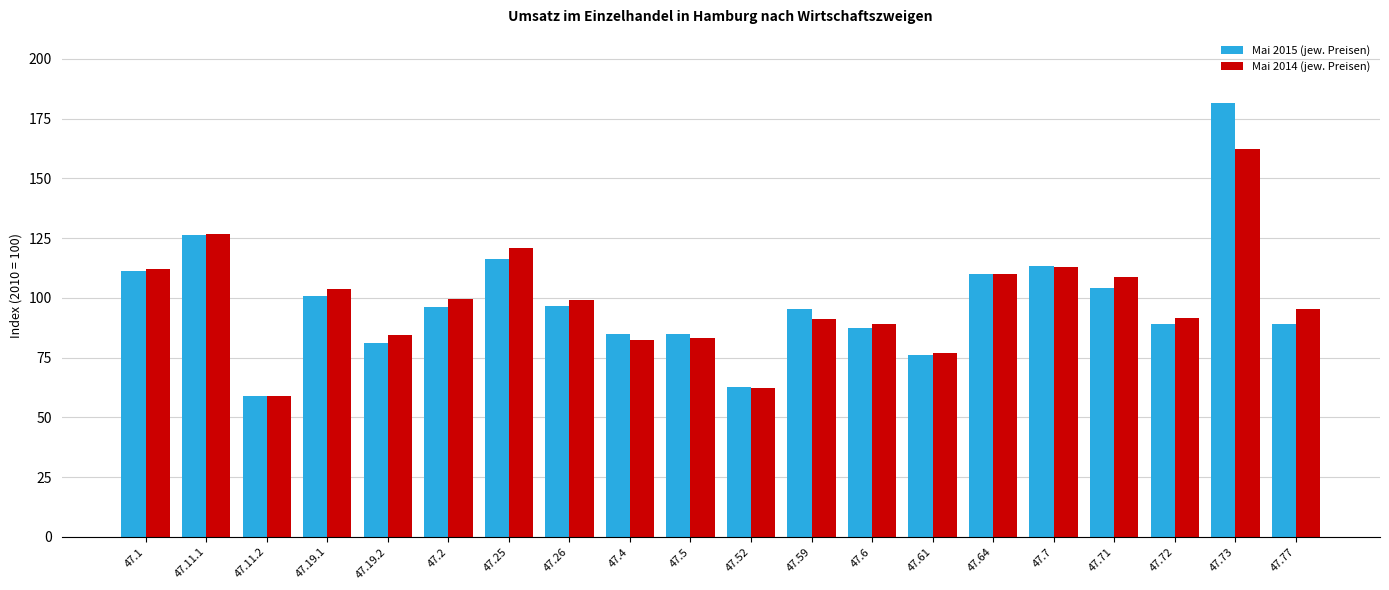

The value of Mai 2015 (jew. Preisen) at 47.2 is 133.8. True or false?

False